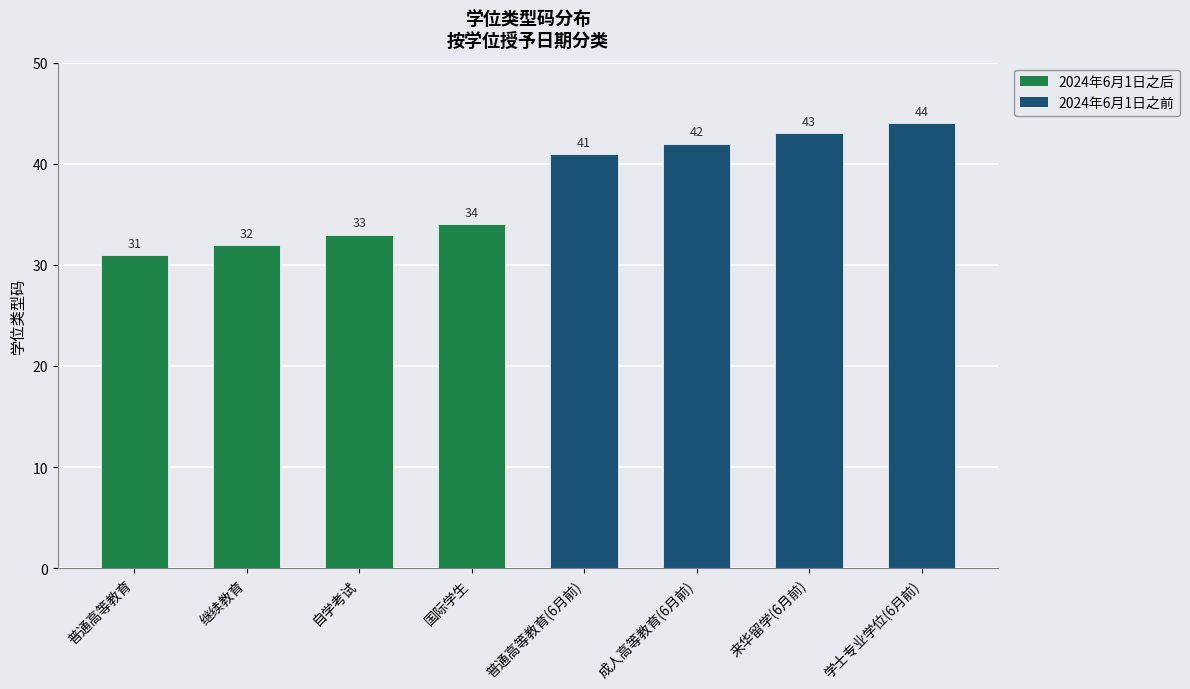

What is the value of the 4th bar from the left?

34